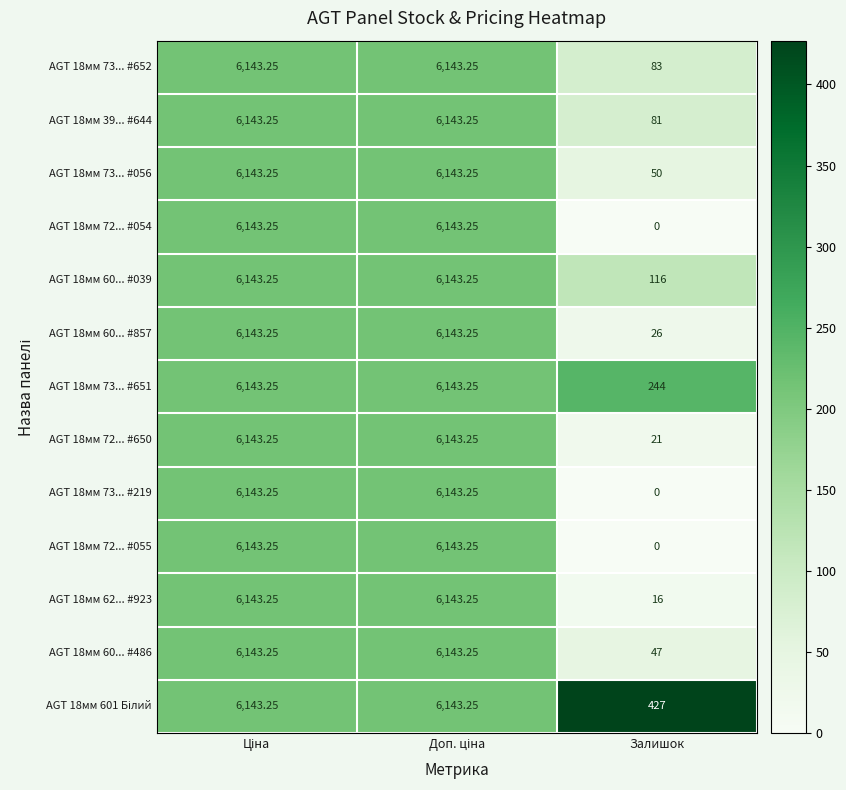

Which category has the lowest value in the AGT 18мм 39... #644 series?

Залишок